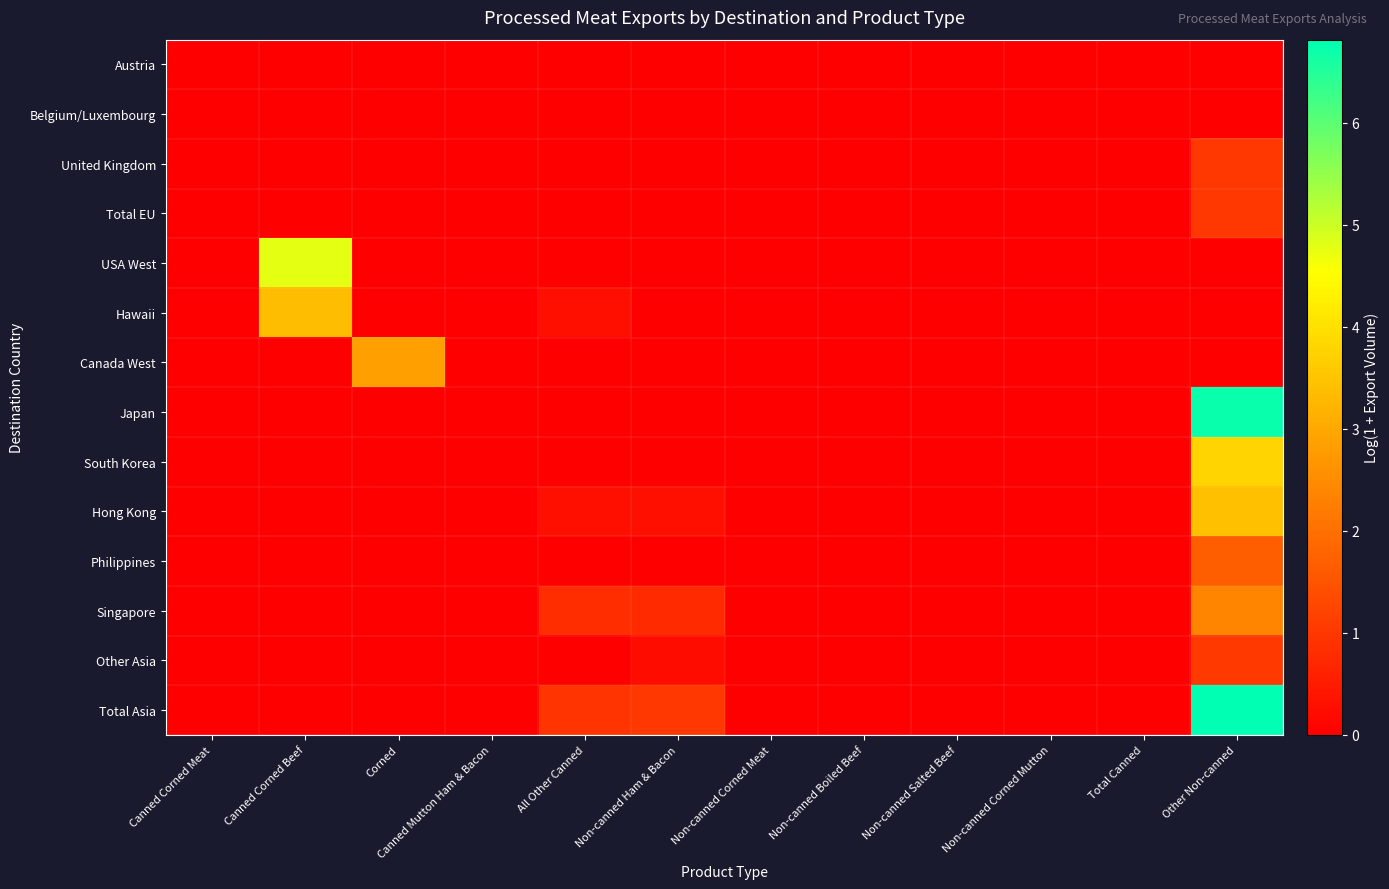

Reading right to left, extract all data points from this chart.

Austria: Other Non-canned=0.0	Total Canned=0.0	Non-canned Corned Mutton=0.0	Non-canned Salted Beef=0.0	Non-canned Boiled Beef=0.0	Non-canned Corned Meat=0.0	Non-canned Ham & Bacon=0.0	All Other Canned=0.0	Canned Mutton Ham & Bacon=0.0	Corned=0.0	Canned Corned Beef=0.0	Canned Corned Meat=0.0
Belgium/Luxembourg: Other Non-canned=0.0	Total Canned=0.0	Non-canned Corned Mutton=0.0	Non-canned Salted Beef=0.0	Non-canned Boiled Beef=0.0	Non-canned Corned Meat=0.0	Non-canned Ham & Bacon=0.0	All Other Canned=0.0	Canned Mutton Ham & Bacon=0.0	Corned=0.0	Canned Corned Beef=0.0	Canned Corned Meat=0.0
United Kingdom: Other Non-canned=1.0	Total Canned=0.0	Non-canned Corned Mutton=0.0	Non-canned Salted Beef=0.0	Non-canned Boiled Beef=0.0	Non-canned Corned Meat=0.0	Non-canned Ham & Bacon=0.0	All Other Canned=0.0	Canned Mutton Ham & Bacon=0.0	Corned=0.0	Canned Corned Beef=0.0	Canned Corned Meat=0.0
Total EU: Other Non-canned=1.0	Total Canned=0.0	Non-canned Corned Mutton=0.0	Non-canned Salted Beef=0.0	Non-canned Boiled Beef=0.0	Non-canned Corned Meat=0.0	Non-canned Ham & Bacon=0.0	All Other Canned=0.0	Canned Mutton Ham & Bacon=0.0	Corned=0.0	Canned Corned Beef=0.0	Canned Corned Meat=0.0
USA West: Other Non-canned=0.0	Total Canned=0.0	Non-canned Corned Mutton=0.0	Non-canned Salted Beef=0.0	Non-canned Boiled Beef=0.0	Non-canned Corned Meat=0.0	Non-canned Ham & Bacon=0.0	All Other Canned=0.0	Canned Mutton Ham & Bacon=0.0	Corned=0.0	Canned Corned Beef=4.8	Canned Corned Meat=0.0
Hawaii: Other Non-canned=0.0	Total Canned=0.0	Non-canned Corned Mutton=0.0	Non-canned Salted Beef=0.0	Non-canned Boiled Beef=0.0	Non-canned Corned Meat=0.0	Non-canned Ham & Bacon=0.0	All Other Canned=0.3	Canned Mutton Ham & Bacon=0.0	Corned=0.0	Canned Corned Beef=3.4	Canned Corned Meat=0.0
Canada West: Other Non-canned=0.0	Total Canned=0.0	Non-canned Corned Mutton=0.0	Non-canned Salted Beef=0.0	Non-canned Boiled Beef=0.0	Non-canned Corned Meat=0.0	Non-canned Ham & Bacon=0.0	All Other Canned=0.0	Canned Mutton Ham & Bacon=0.0	Corned=2.9	Canned Corned Beef=0.0	Canned Corned Meat=0.0
Japan: Other Non-canned=6.7	Total Canned=0.0	Non-canned Corned Mutton=0.0	Non-canned Salted Beef=0.0	Non-canned Boiled Beef=0.0	Non-canned Corned Meat=0.0	Non-canned Ham & Bacon=0.0	All Other Canned=0.0	Canned Mutton Ham & Bacon=0.0	Corned=0.0	Canned Corned Beef=0.0	Canned Corned Meat=0.0
South Korea: Other Non-canned=3.8	Total Canned=0.0	Non-canned Corned Mutton=0.0	Non-canned Salted Beef=0.0	Non-canned Boiled Beef=0.0	Non-canned Corned Meat=0.0	Non-canned Ham & Bacon=0.0	All Other Canned=0.0	Canned Mutton Ham & Bacon=0.0	Corned=0.0	Canned Corned Beef=0.0	Canned Corned Meat=0.0
Hong Kong: Other Non-canned=3.4	Total Canned=0.0	Non-canned Corned Mutton=0.0	Non-canned Salted Beef=0.0	Non-canned Boiled Beef=0.0	Non-canned Corned Meat=0.0	Non-canned Ham & Bacon=0.3	All Other Canned=0.3	Canned Mutton Ham & Bacon=0.0	Corned=0.0	Canned Corned Beef=0.0	Canned Corned Meat=0.0
Philippines: Other Non-canned=1.7	Total Canned=0.0	Non-canned Corned Mutton=0.0	Non-canned Salted Beef=0.0	Non-canned Boiled Beef=0.0	Non-canned Corned Meat=0.0	Non-canned Ham & Bacon=0.0	All Other Canned=0.0	Canned Mutton Ham & Bacon=0.0	Corned=0.0	Canned Corned Beef=0.0	Canned Corned Meat=0.0
Singapore: Other Non-canned=2.4	Total Canned=0.0	Non-canned Corned Mutton=0.0	Non-canned Salted Beef=0.0	Non-canned Boiled Beef=0.0	Non-canned Corned Meat=0.0	Non-canned Ham & Bacon=0.8	All Other Canned=0.8	Canned Mutton Ham & Bacon=0.0	Corned=0.0	Canned Corned Beef=0.0	Canned Corned Meat=0.0
Other Asia: Other Non-canned=1.0	Total Canned=0.0	Non-canned Corned Mutton=0.0	Non-canned Salted Beef=0.0	Non-canned Boiled Beef=0.0	Non-canned Corned Meat=0.0	Non-canned Ham & Bacon=0.2	All Other Canned=0.0	Canned Mutton Ham & Bacon=0.0	Corned=0.0	Canned Corned Beef=0.0	Canned Corned Meat=0.0
Total Asia: Other Non-canned=6.8	Total Canned=0.0	Non-canned Corned Mutton=0.0	Non-canned Salted Beef=0.0	Non-canned Boiled Beef=0.0	Non-canned Corned Meat=0.0	Non-canned Ham & Bacon=1.0	All Other Canned=1.0	Canned Mutton Ham & Bacon=0.0	Corned=0.0	Canned Corned Beef=0.0	Canned Corned Meat=0.0